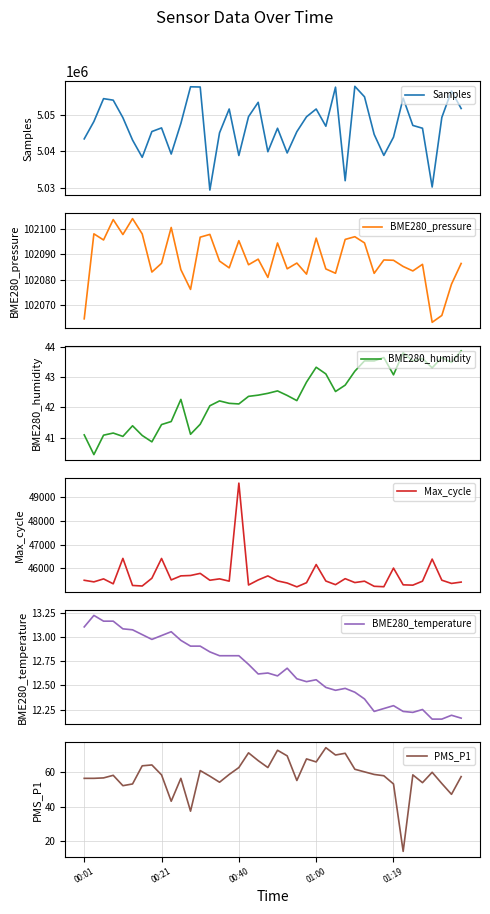

The Samples series shows 5046384.0 at 35. True or false?

True